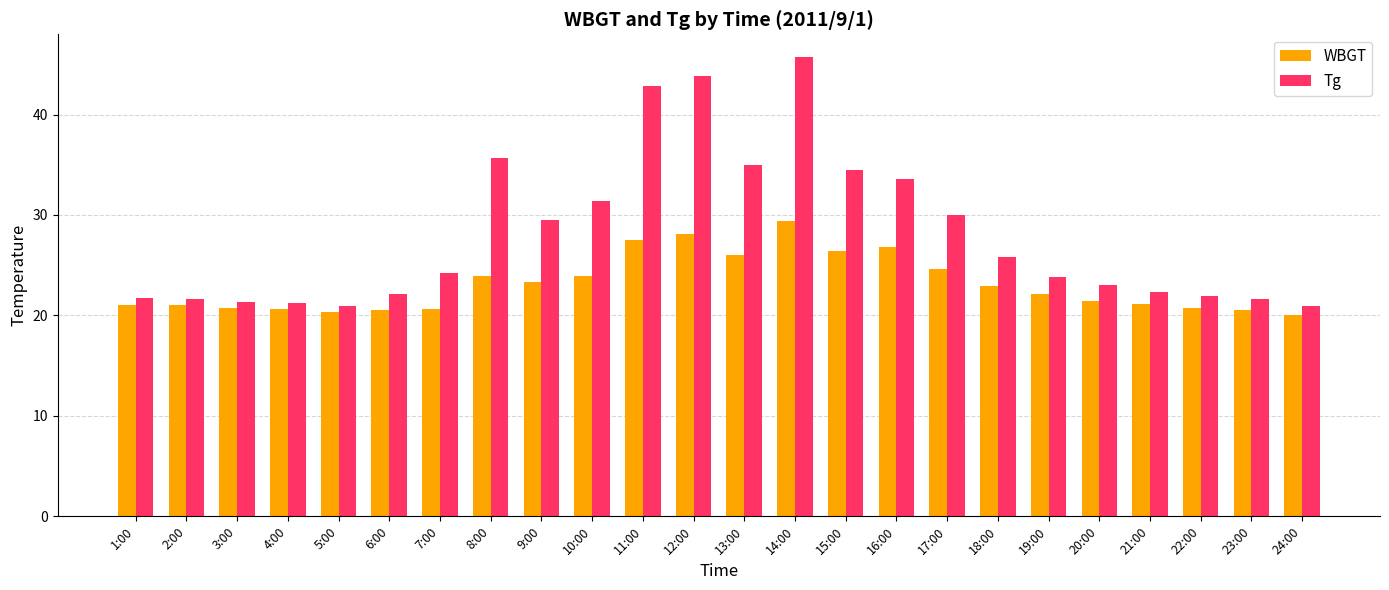

The value of Tg at 5:00 is 20.9. True or false?

True